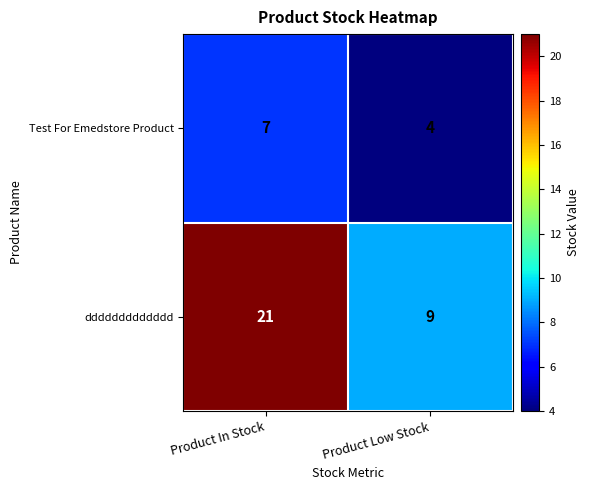

What is the sum of all ddddddddddddd values?

30